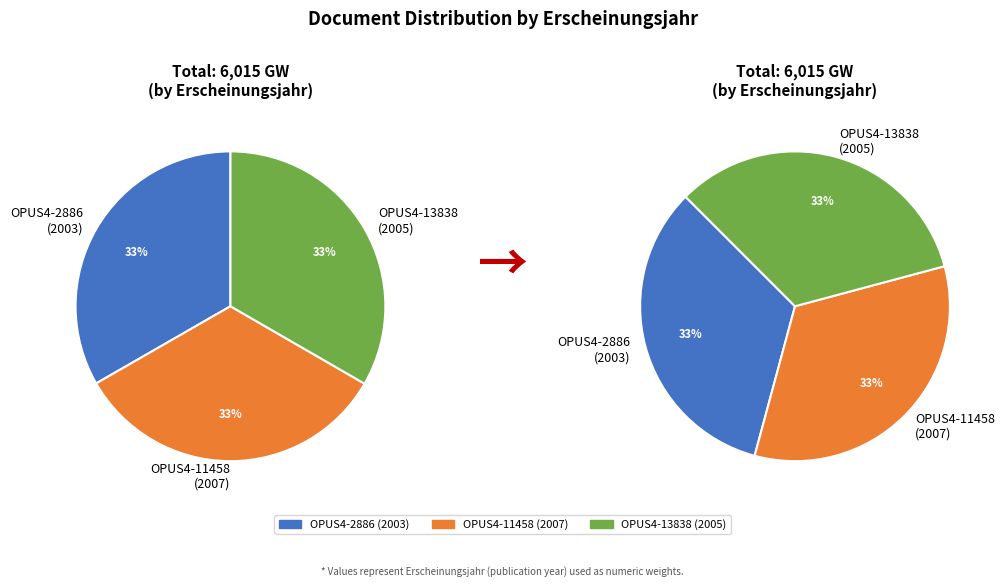

Is there a majority slice in this chart?

No